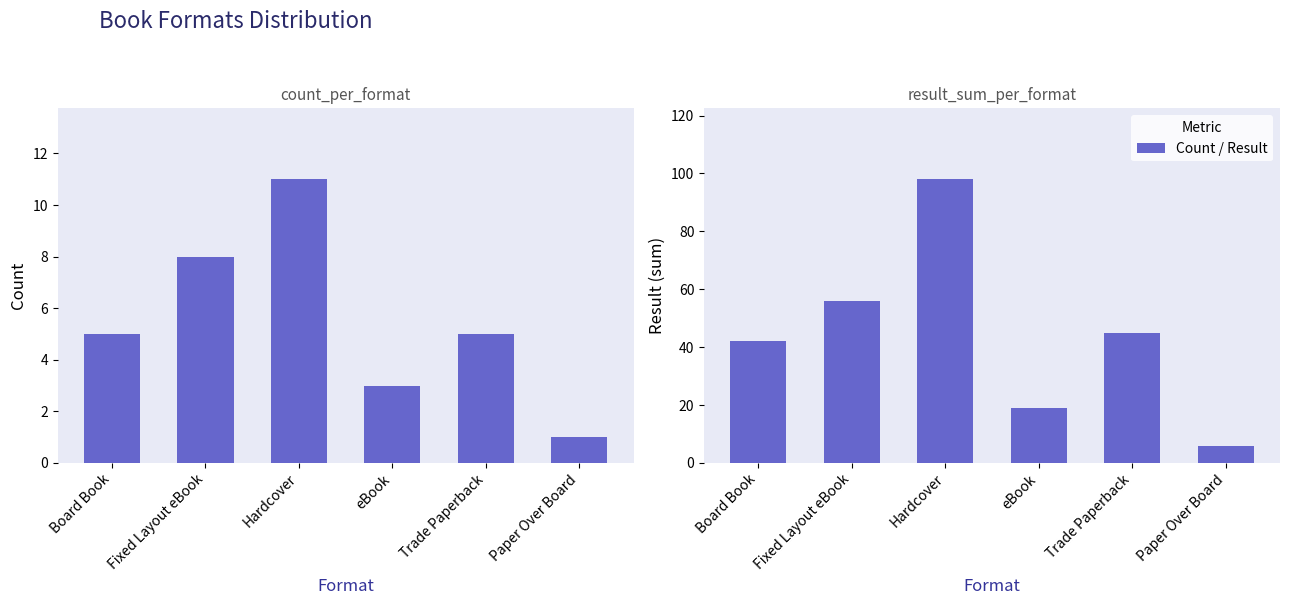

What is the label of the 5th bar from the right?

Fixed Layout eBook